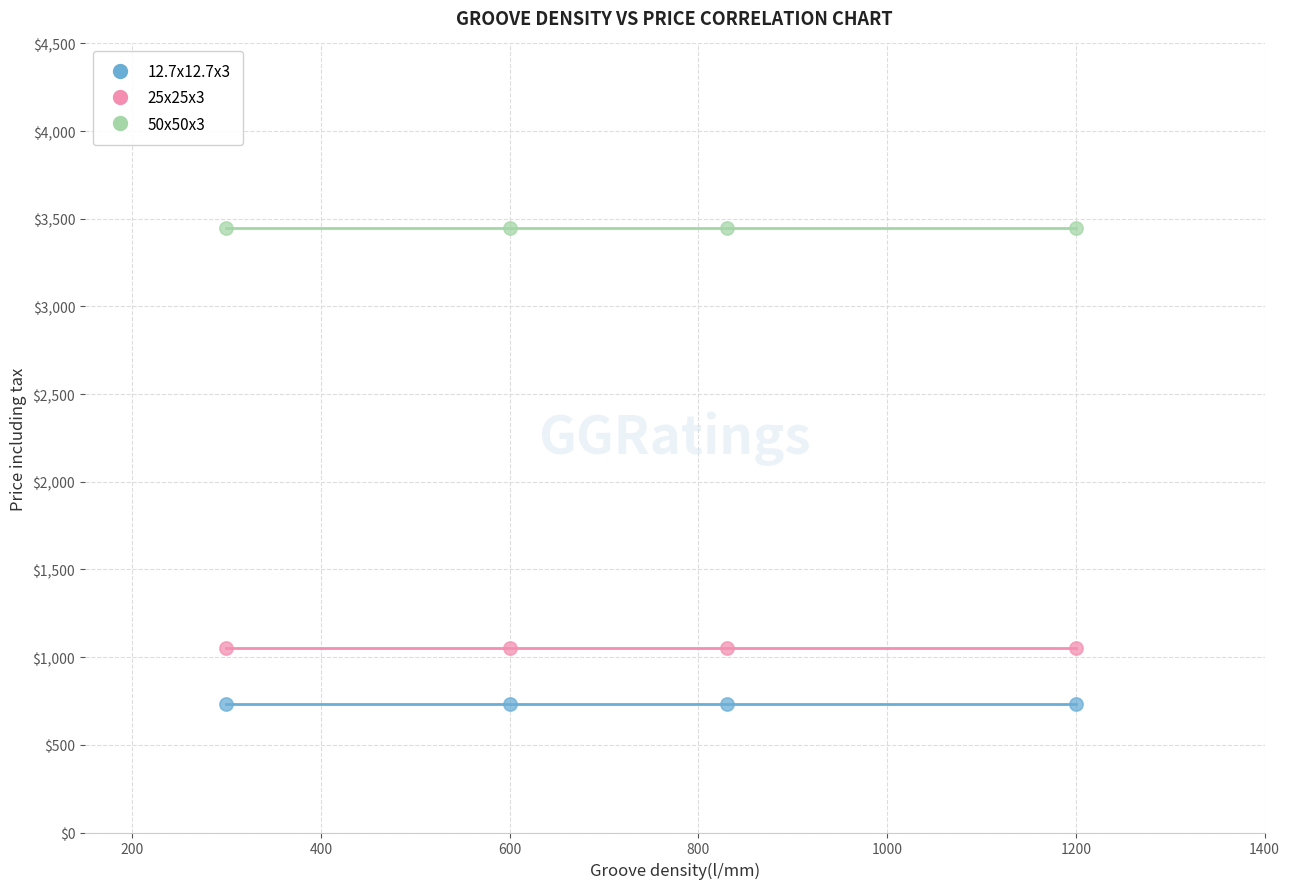

Which series contains the lowest Y value?

12.7x12.7x3